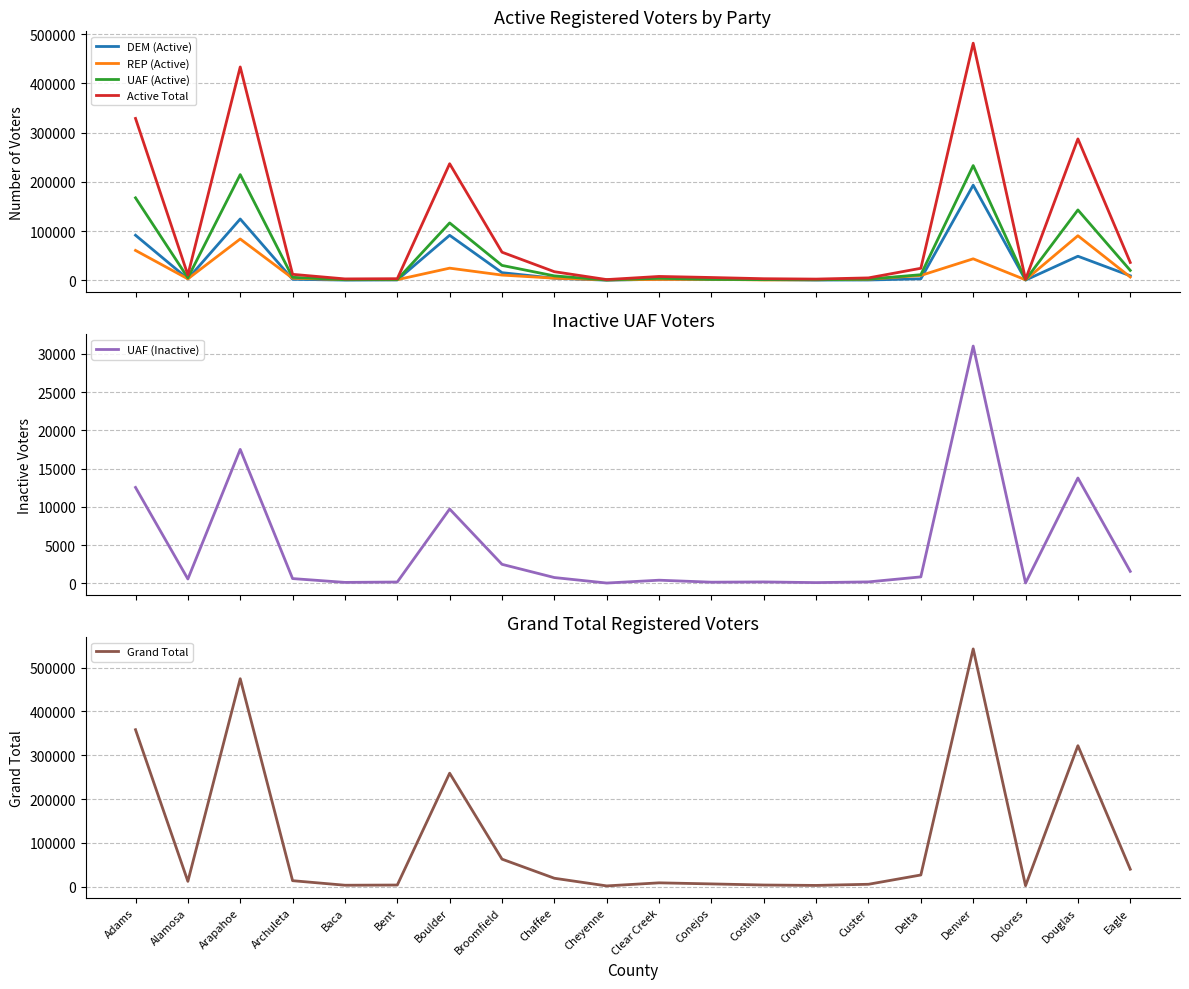

Which series has the largest total across all categories?

Grand Total